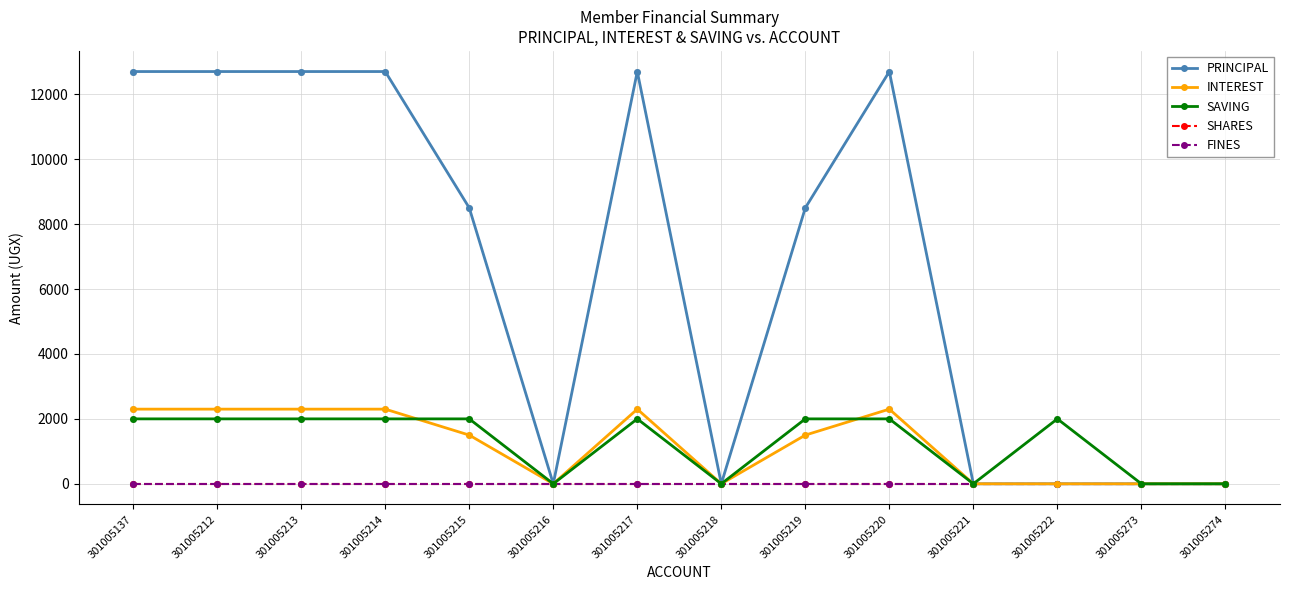

At which category is the sum across all series the highest?

301005137